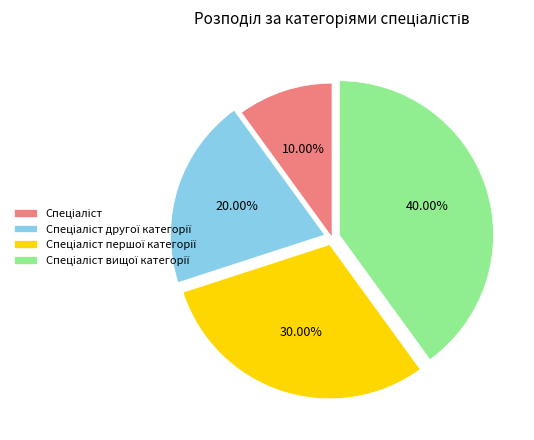

Is there a majority slice in this chart?

No